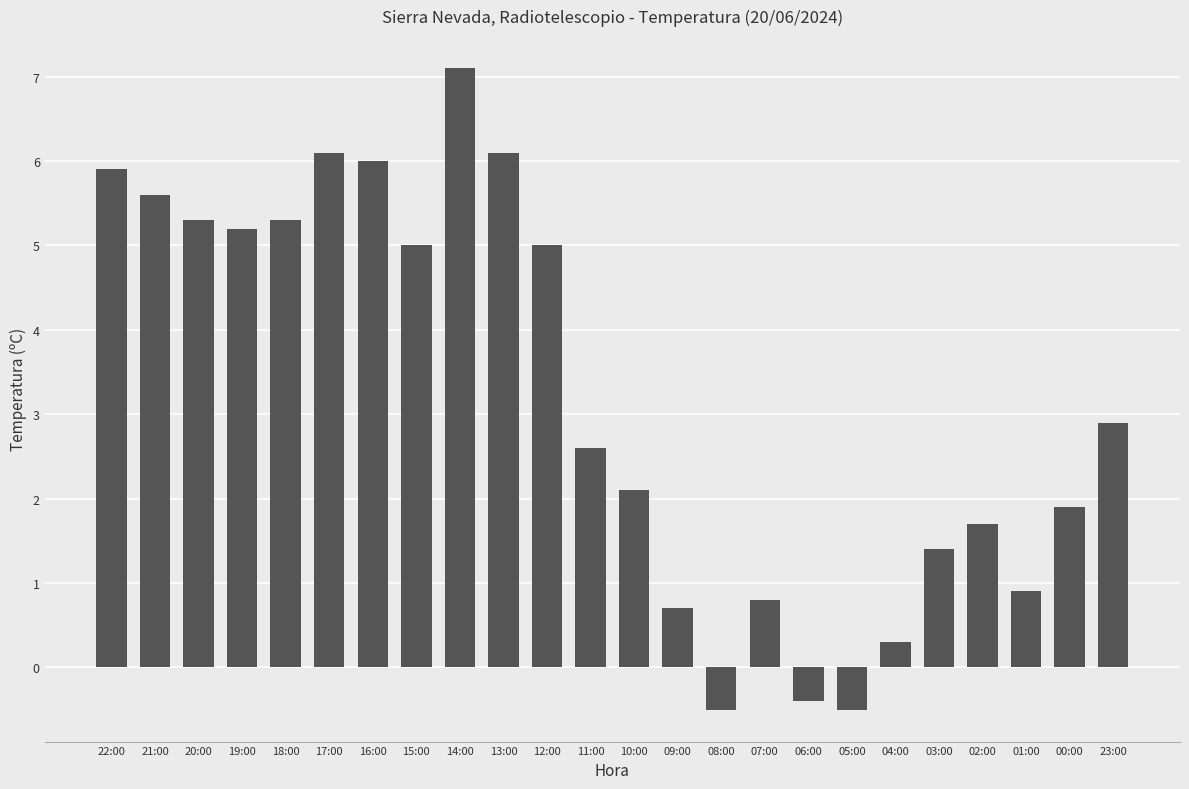

What is the value of the 8th bar from the left?

5.0